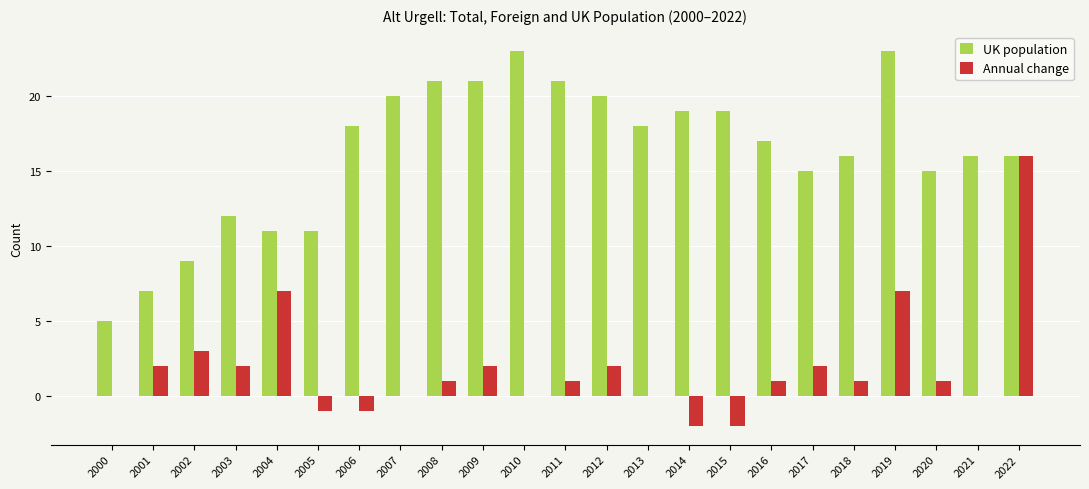

What is the approximate value of UK population at 2009, to the nearest 5?

20